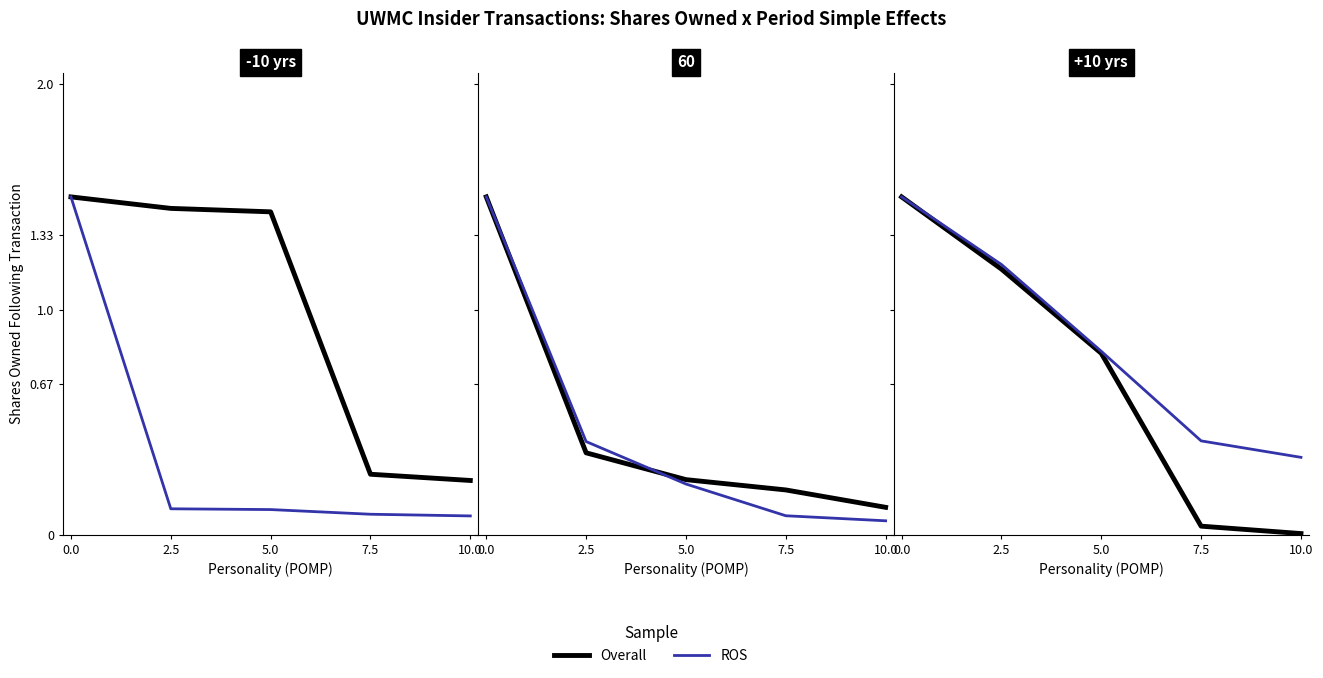

What are all the series names shown in the legend?

Overall, ROS